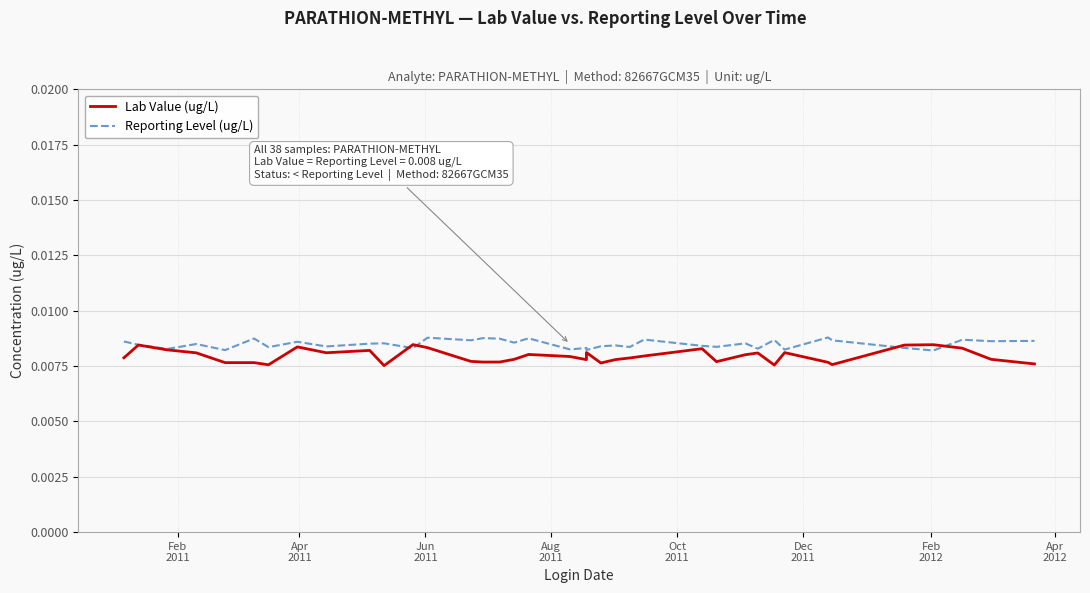

How many lines are shown in the chart?

2